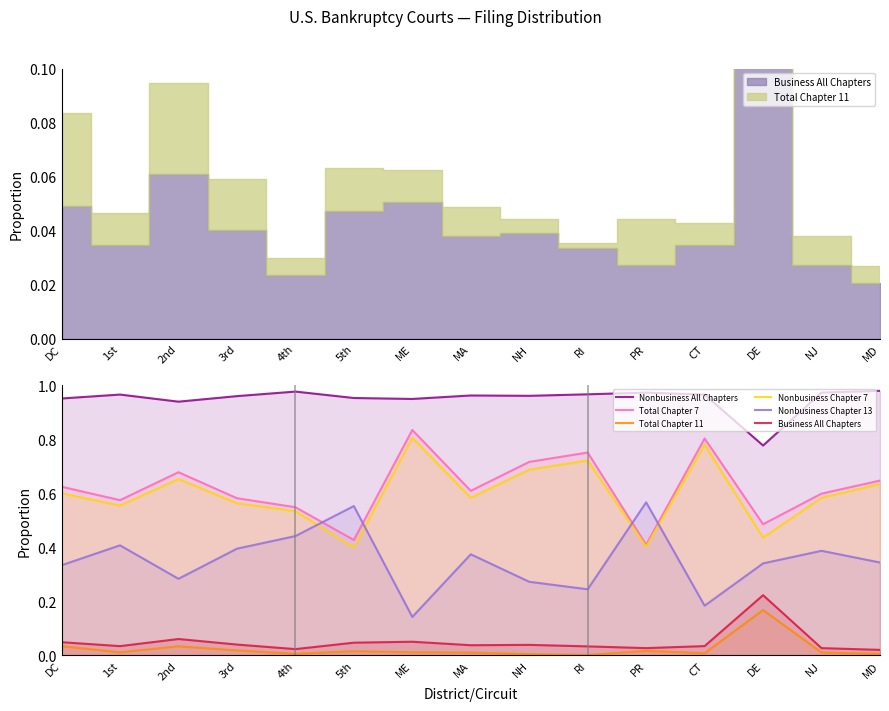

Does the chart display data point markers on the line(s)?

No